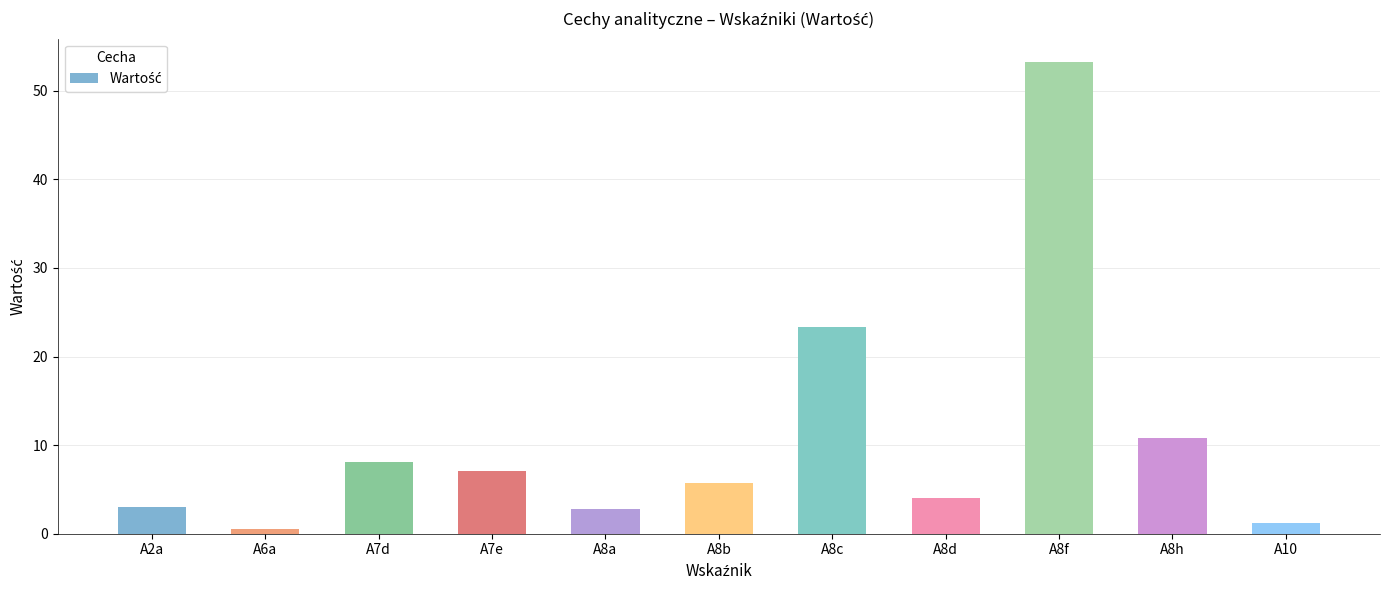

Is it true that the value at A8a is 4.6?

False